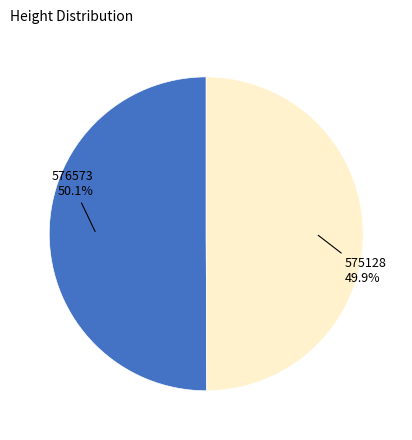

Is there a majority slice in this chart?

Yes